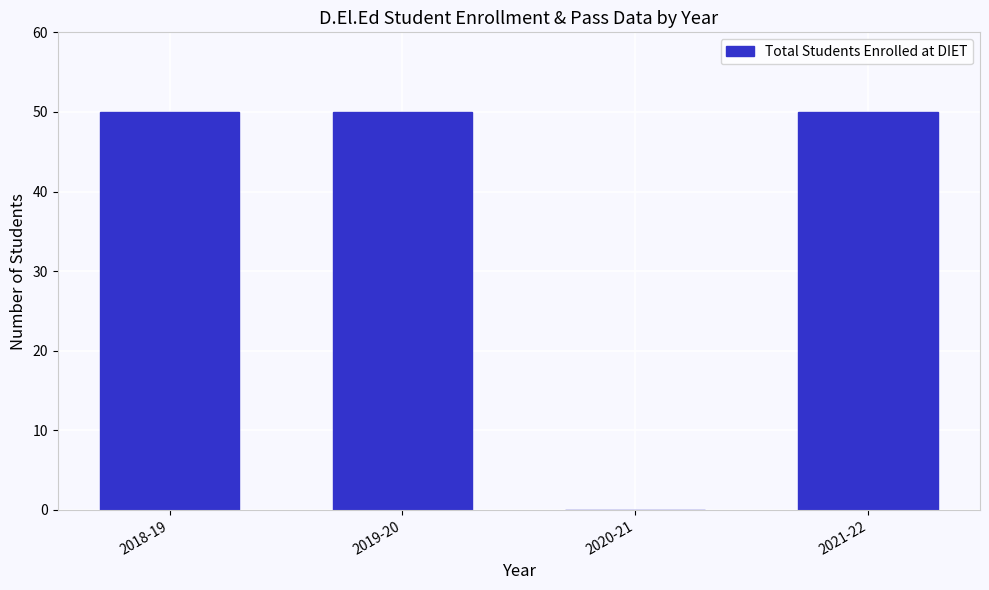

Reading left to right, transcribe all the data shown in this chart.

2018-19=50	2019-20=50	2020-21=0	2021-22=50